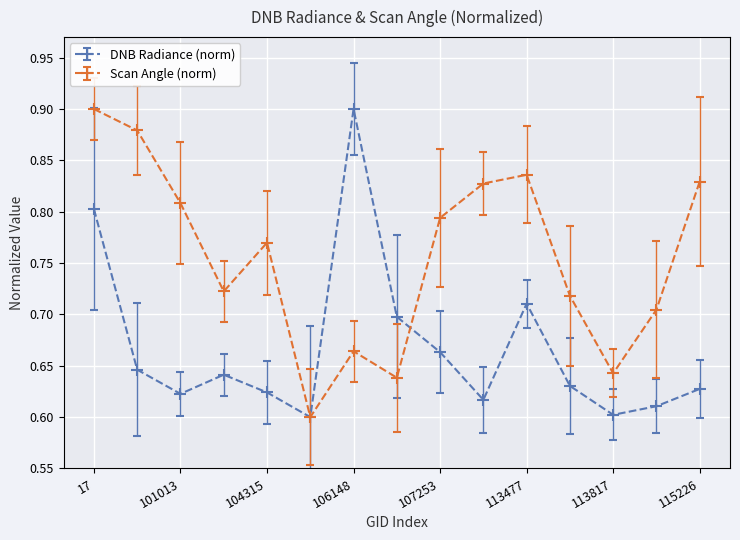

Rank the series by their average value, from lowest to highest.

DNB Radiance (norm), Scan Angle (norm)